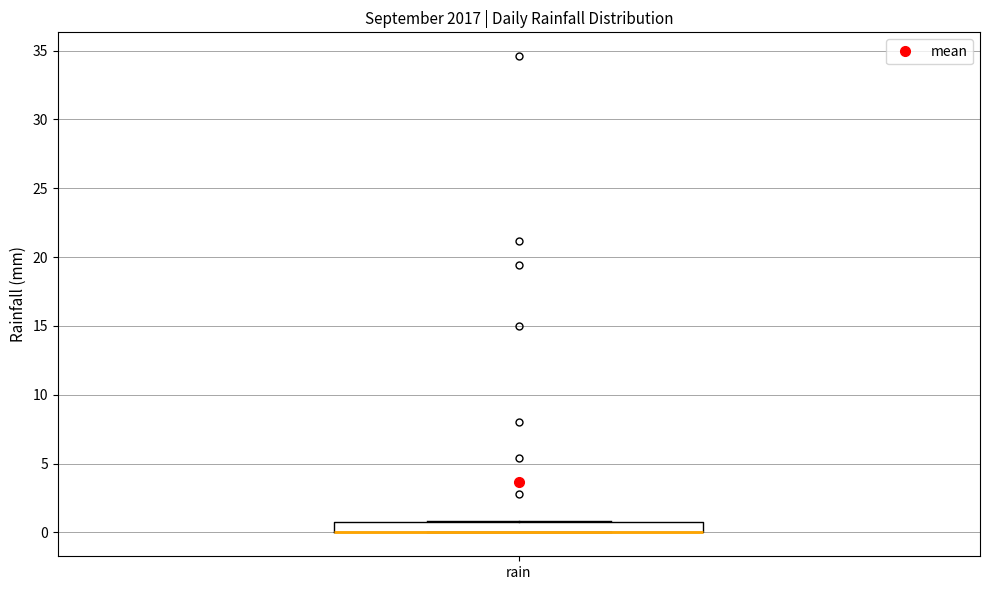

Read this box plot against the y-axis: the position of the median line, the range covered by the box, and the ends of both whiskers. The values are not printed on the chart, so give them approximately, as read against the axis.

median 0 (drawn on the box's lower edge), box 0 to 1, whiskers 0 to 1